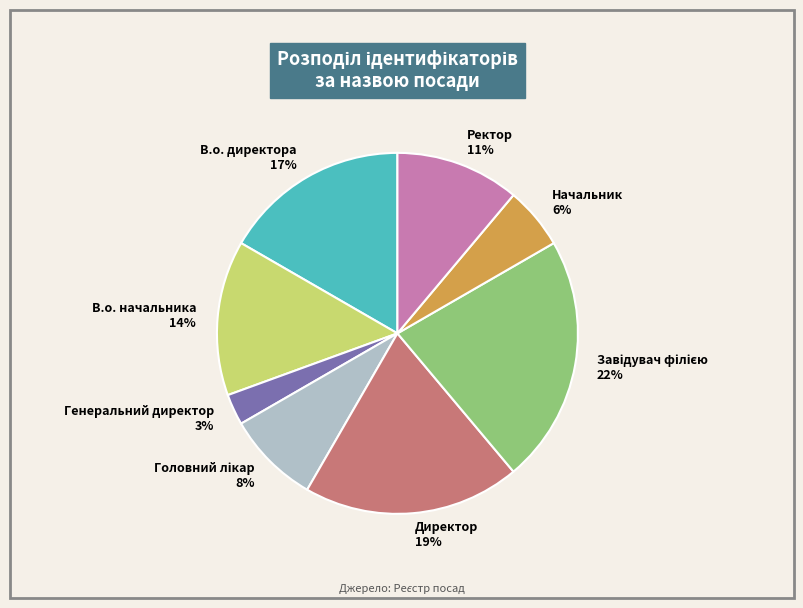

What is the smallest slice in the pie chart?

Генеральний директор